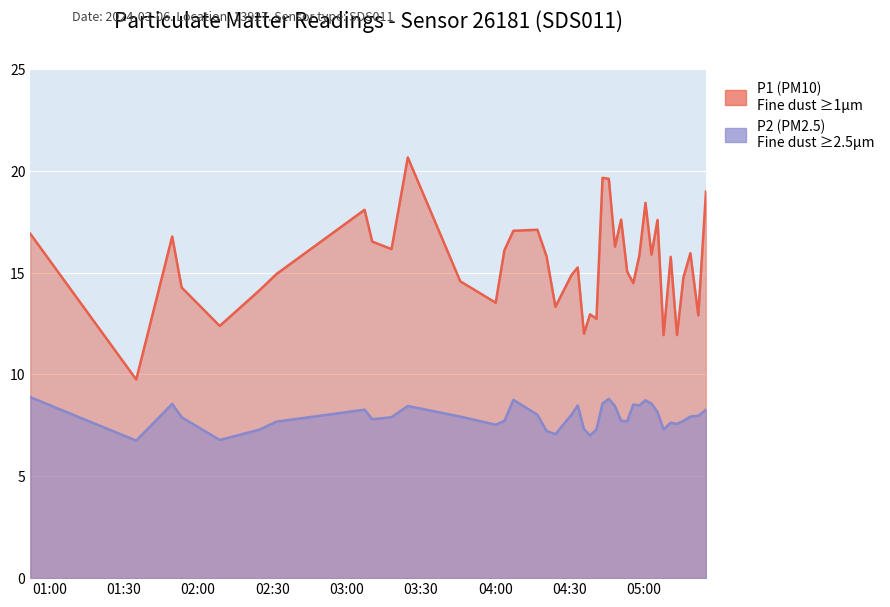

How many lines are shown in the chart?

2